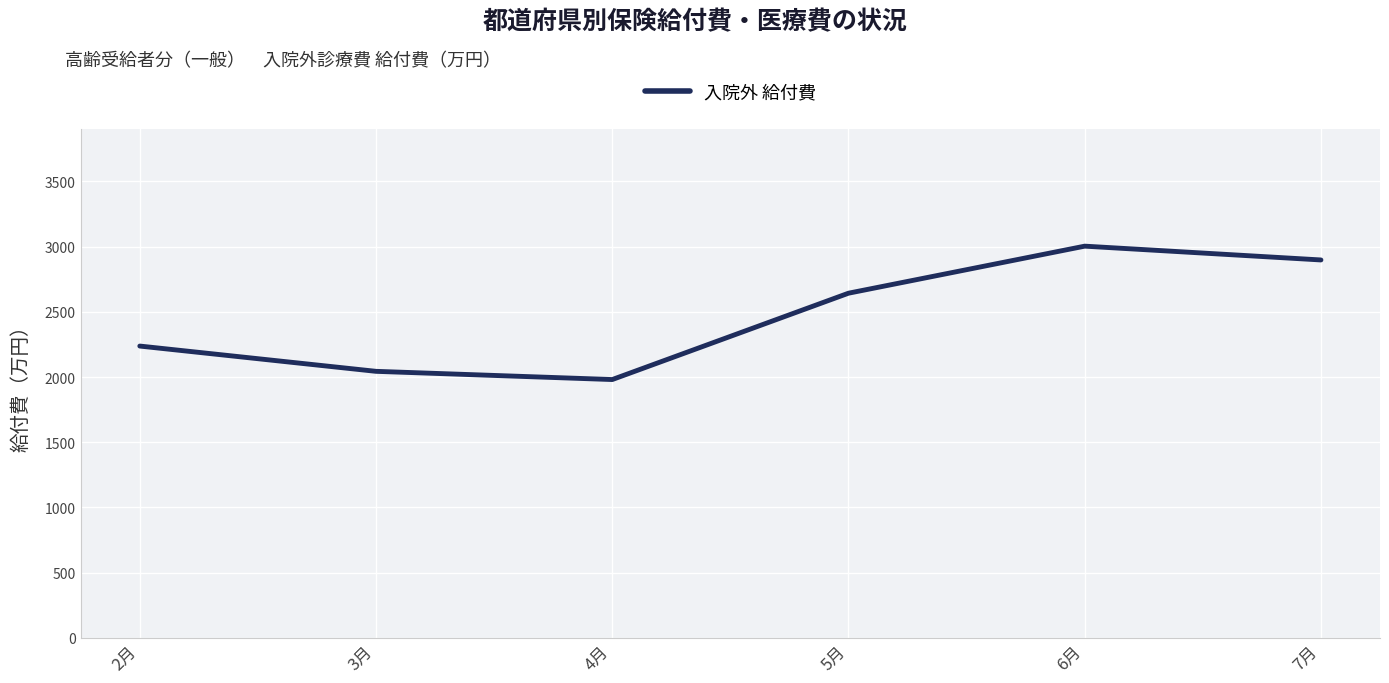

Does the chart display data point markers on the line(s)?

No